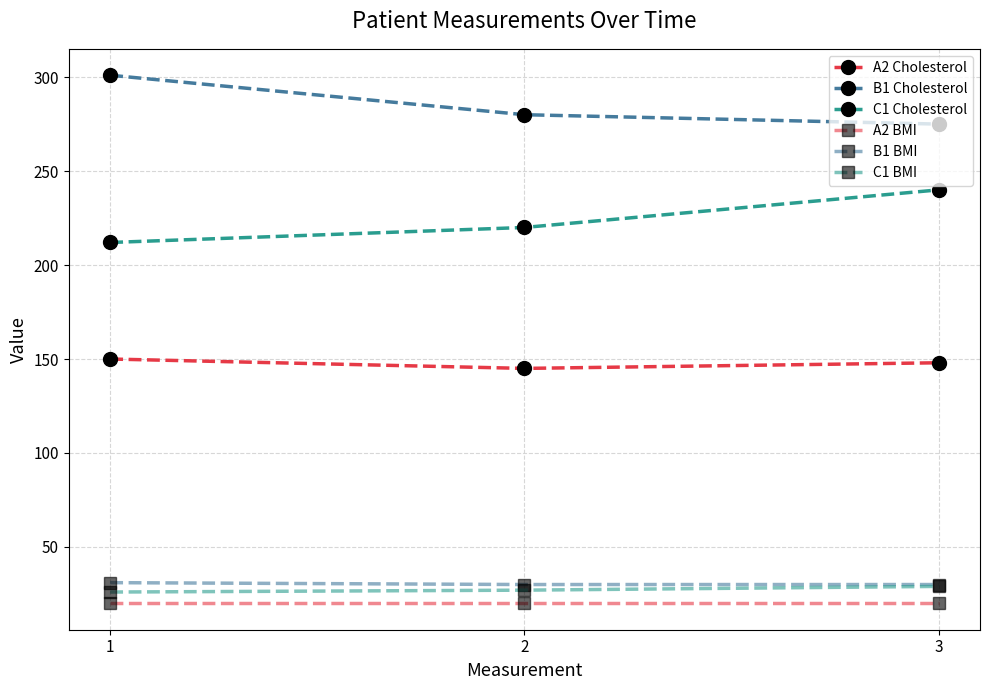

Is the value of B1 Cholesterol at 2 greater than the value of C1 BMI at 3?

Yes